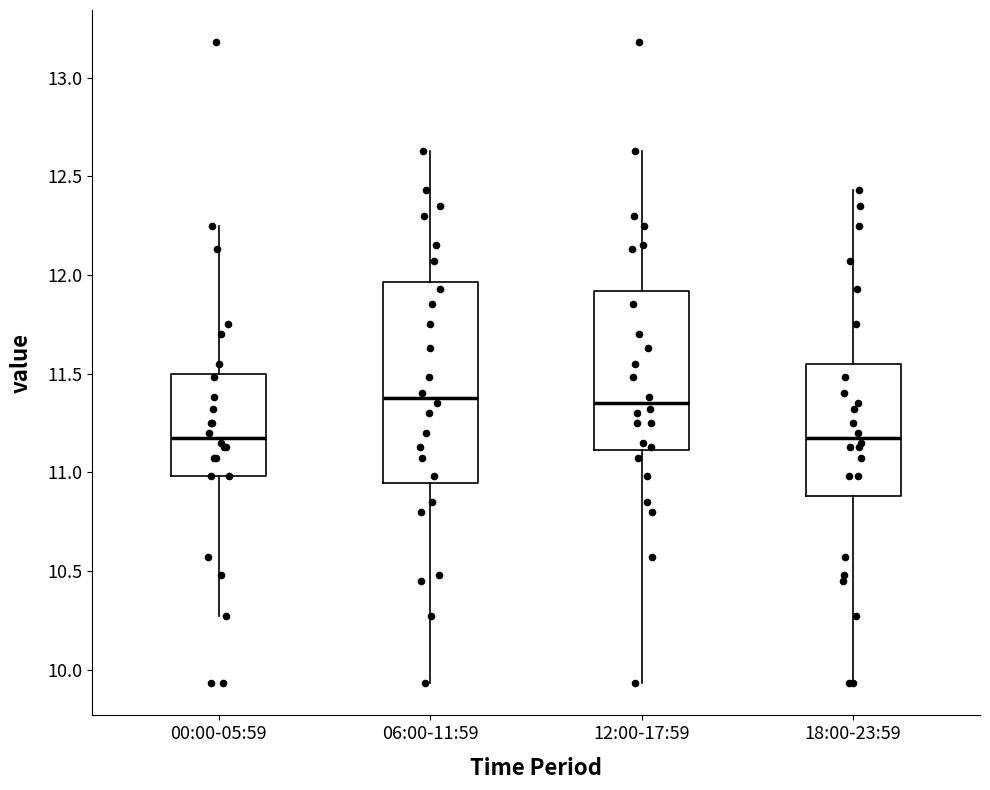

Where does the lower whisker of the box for 06:00-11:59 end on the y-axis? The values are not printed on the chart, so give them approximately, as read against the axis.

9.95